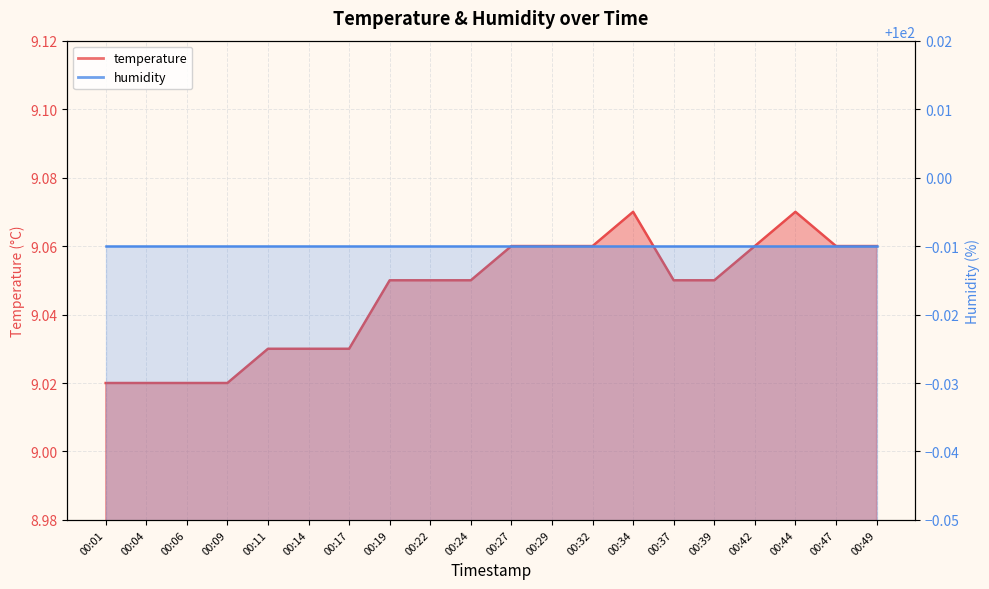

What is the value of the 3rd point from the left?

9.0